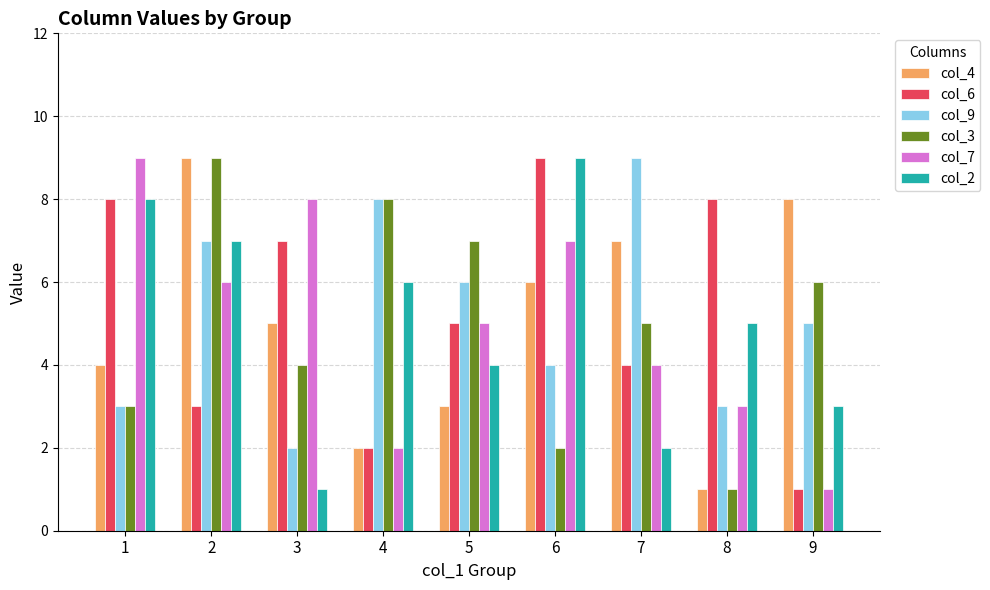

What is the average value of the col_2 series?

5